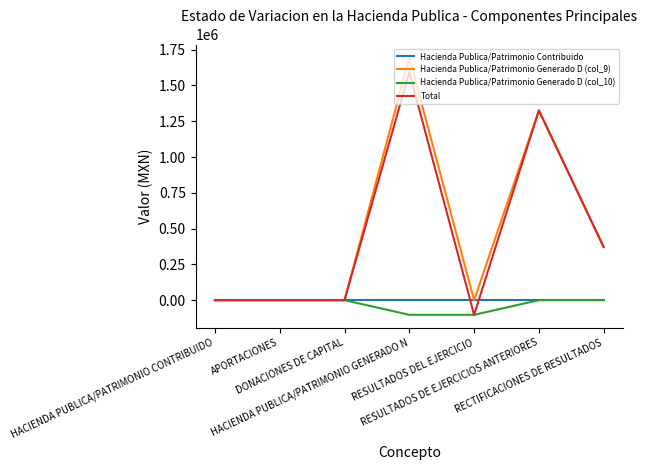

What is the difference between the maximum and second lowest values in the Hacienda Publica/Patrimonio Generado D (col_9) series?

1696087.8